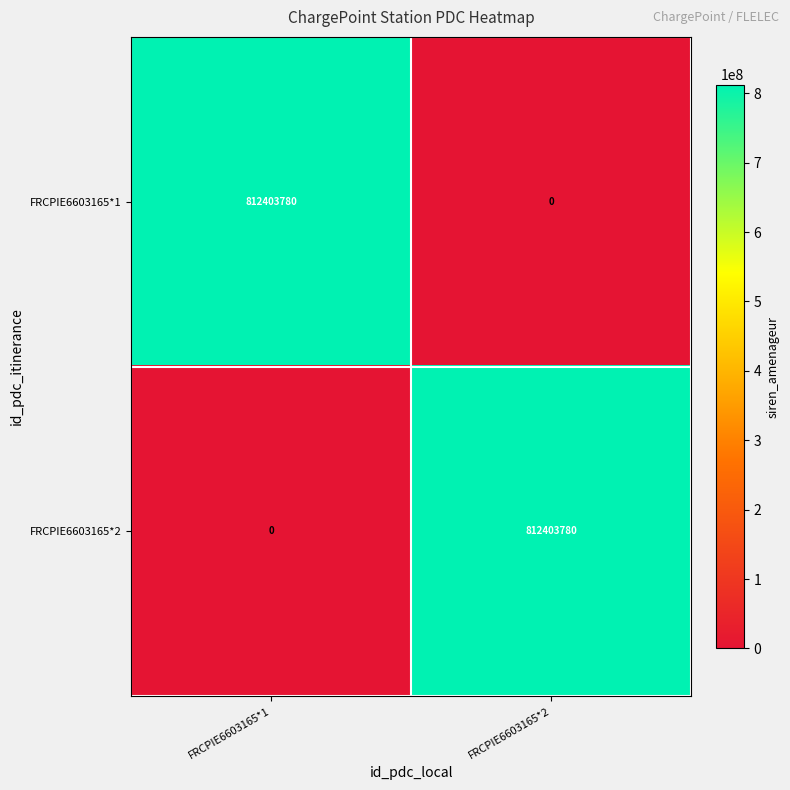

What is the sum of all FRCPIE6603165*2 values?

812403780